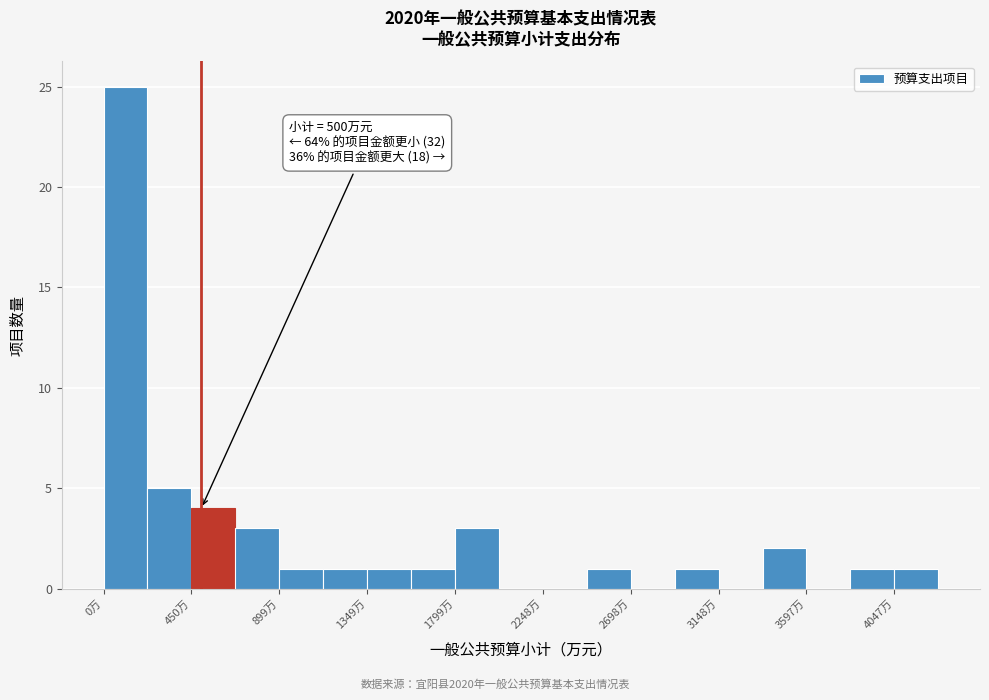

Over which range of the x-axis is the bar tallest?

0 to 200